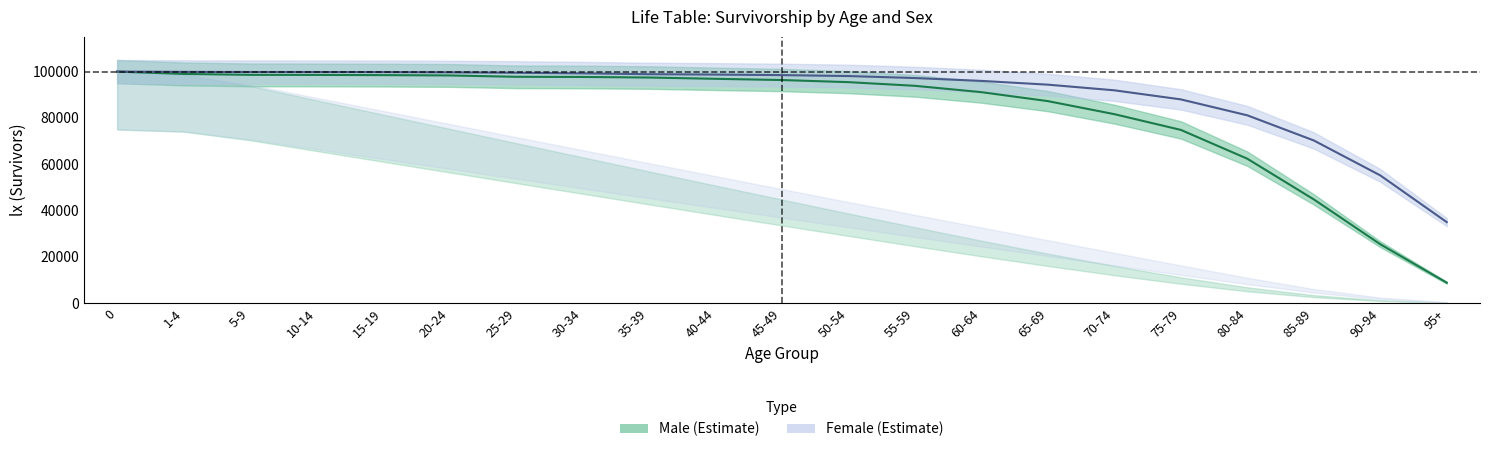

Count the number of categories in the chart.

21